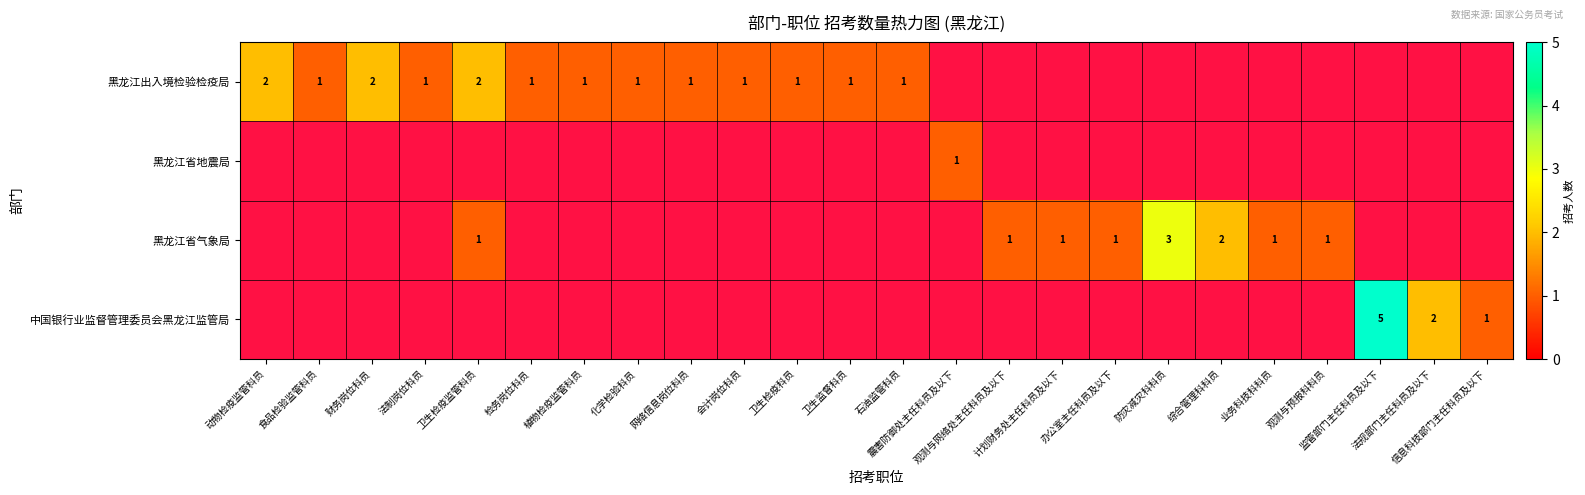

At which label does 黑龙江出入境检验检疫局 reach its peak?

动物检疫监管科员